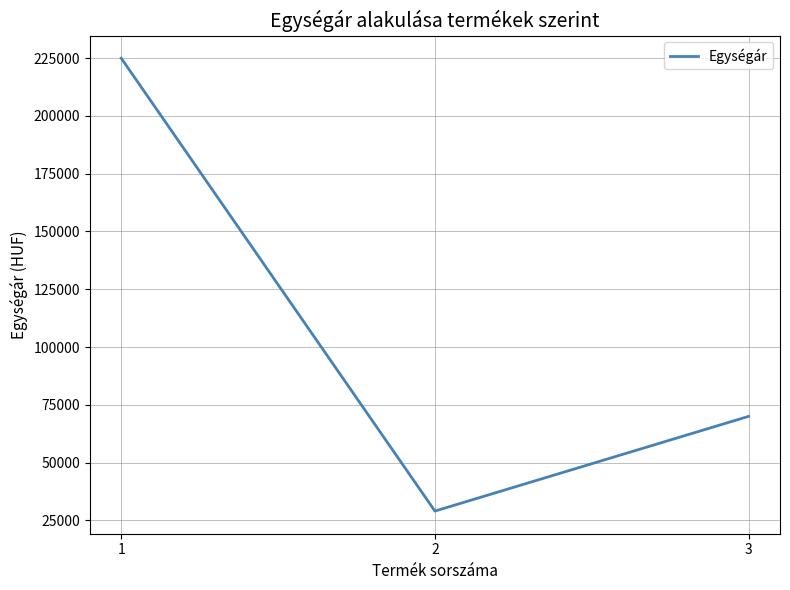

What is the greatest value displayed?

225000